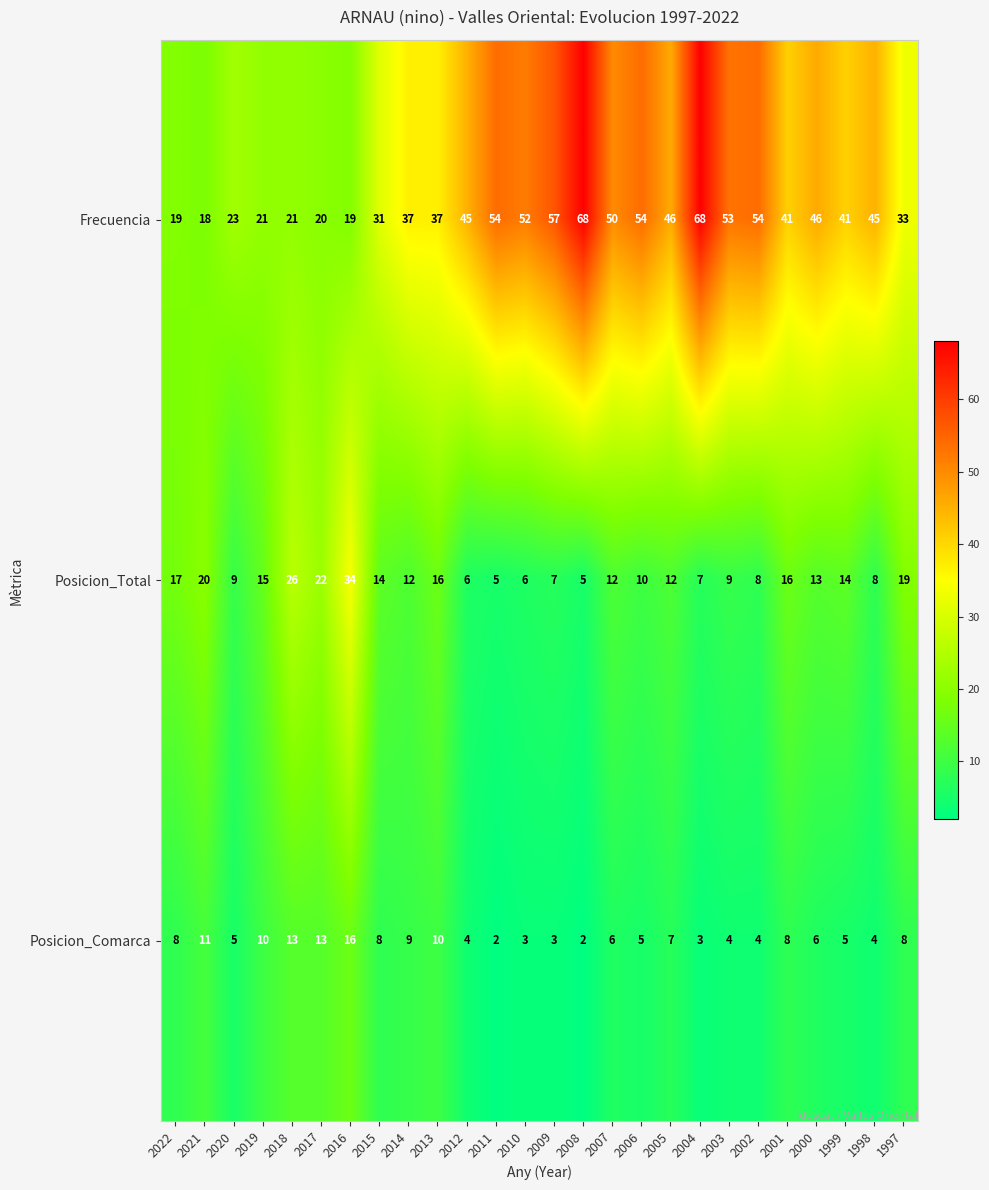

At which label does Posicion_Total reach its peak?

2016